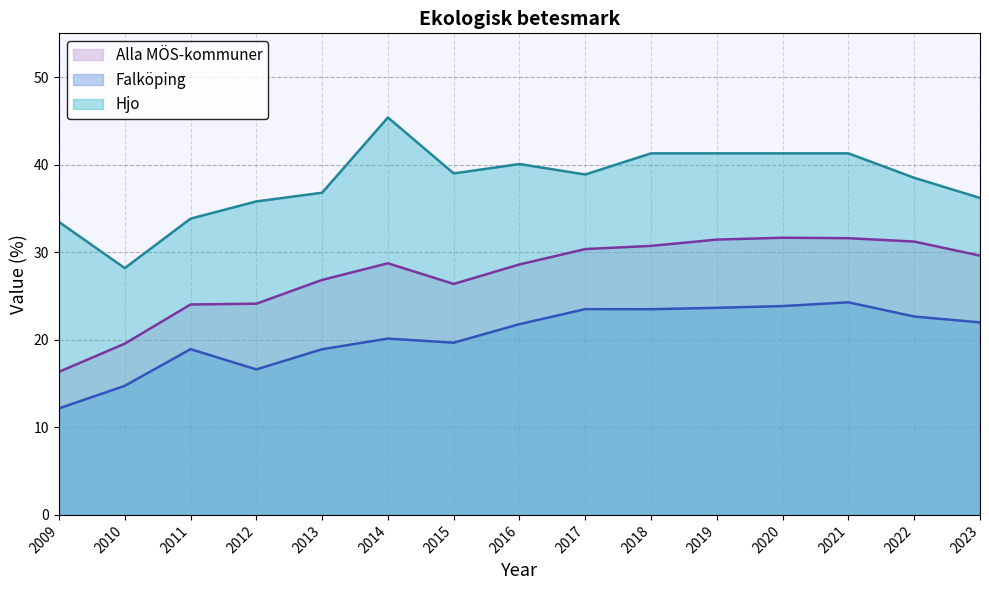

What is the difference between the highest and lowest values at 2020?

17.4